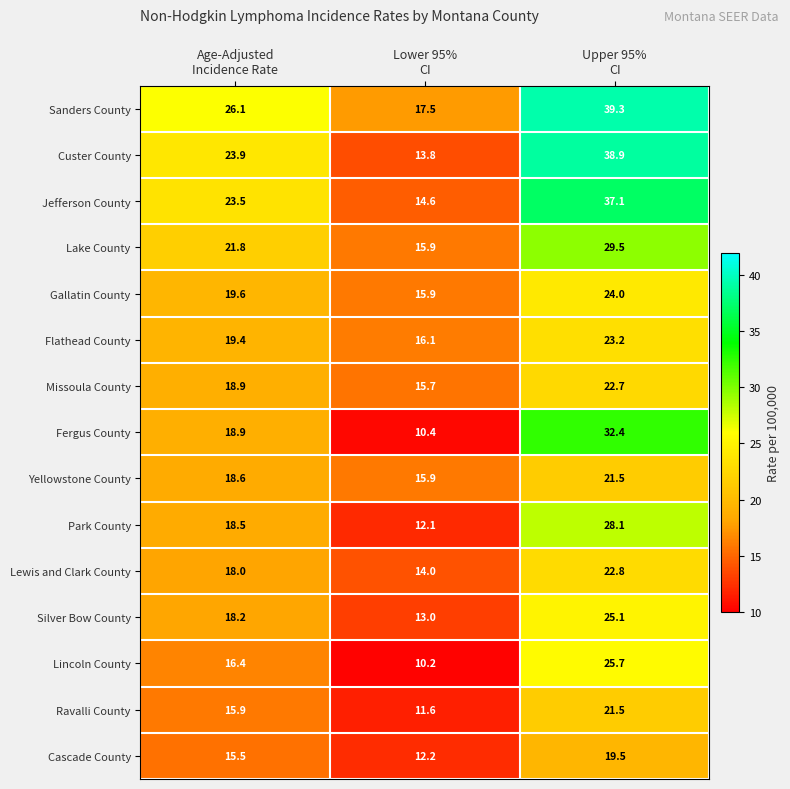

At which category is the sum across all series the highest?

Upper 95%
CI